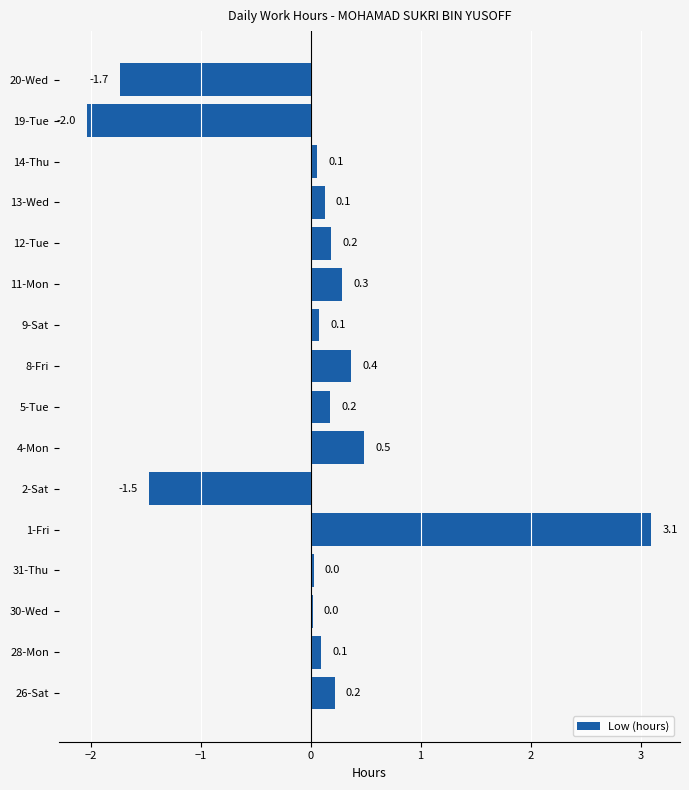

What is the change in value from 2-Sat to 12-Tue?

+1.7